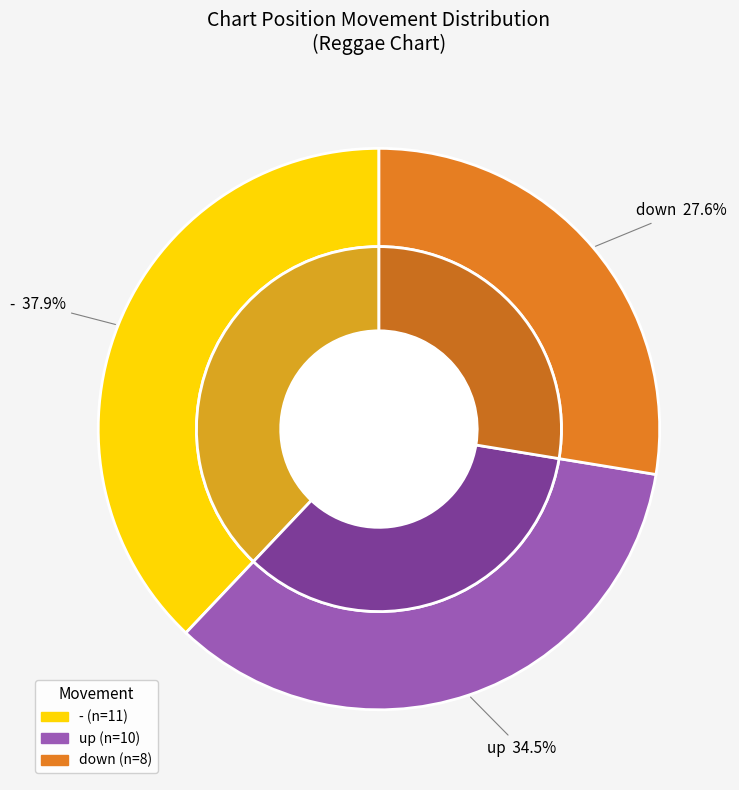

To the nearest percent, what is the average slice percentage?

33%